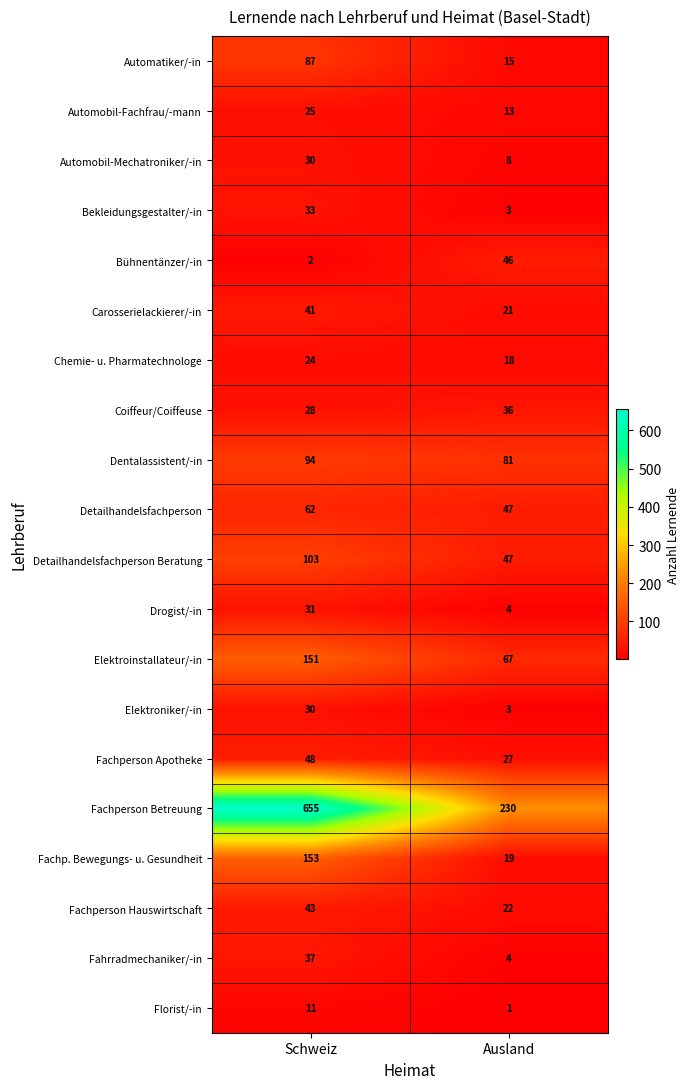

Rank the categories by Detailhandelsfachperson Beratung value from highest to lowest.

Schweiz, Ausland